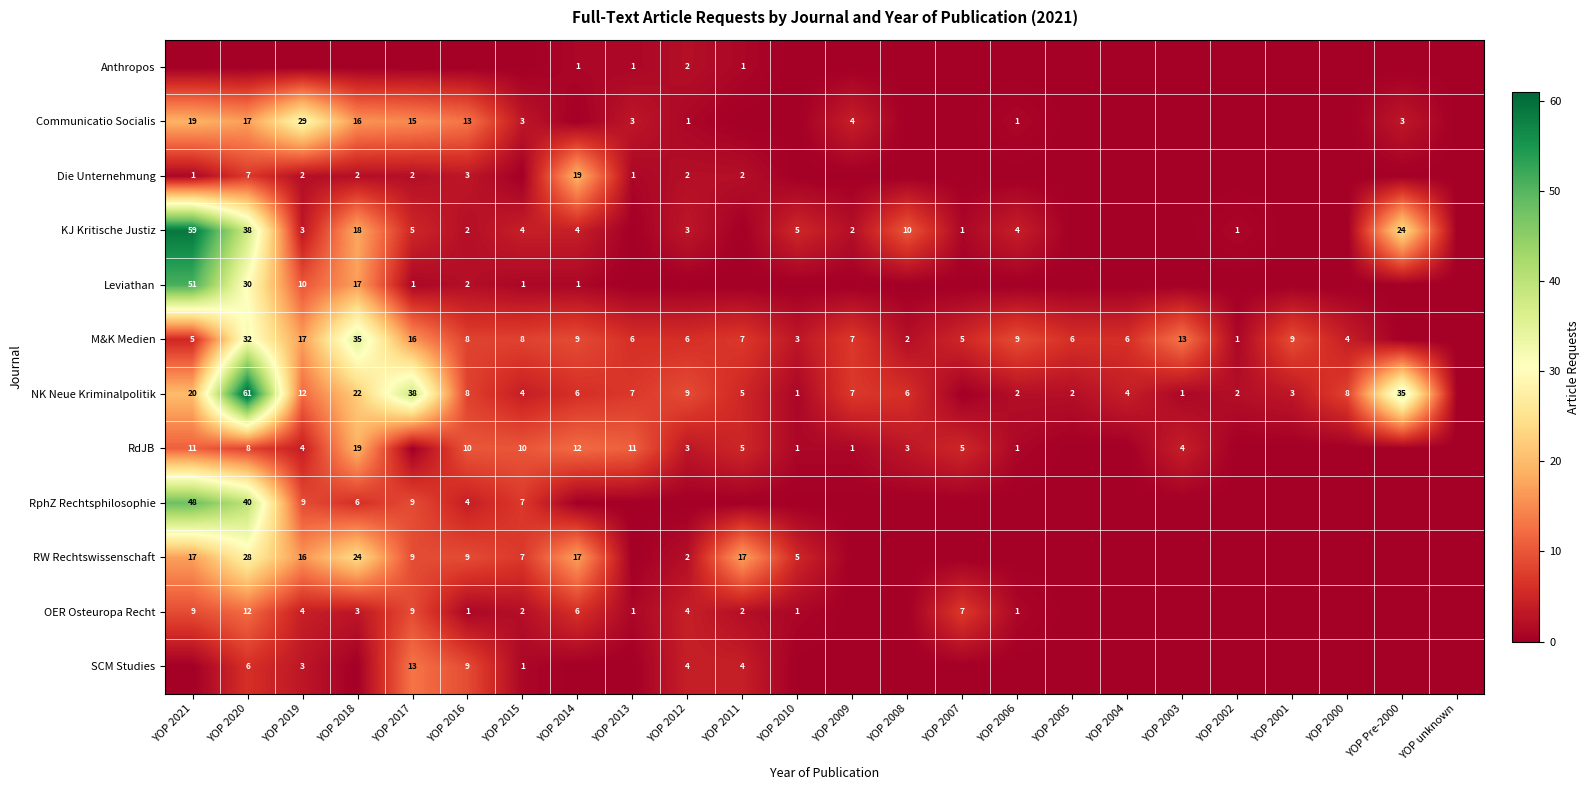

Is the value of Communicatio Socialis at YOP Pre-2000 greater than the value of KJ Kritische Justiz at YOP 2009?

Yes